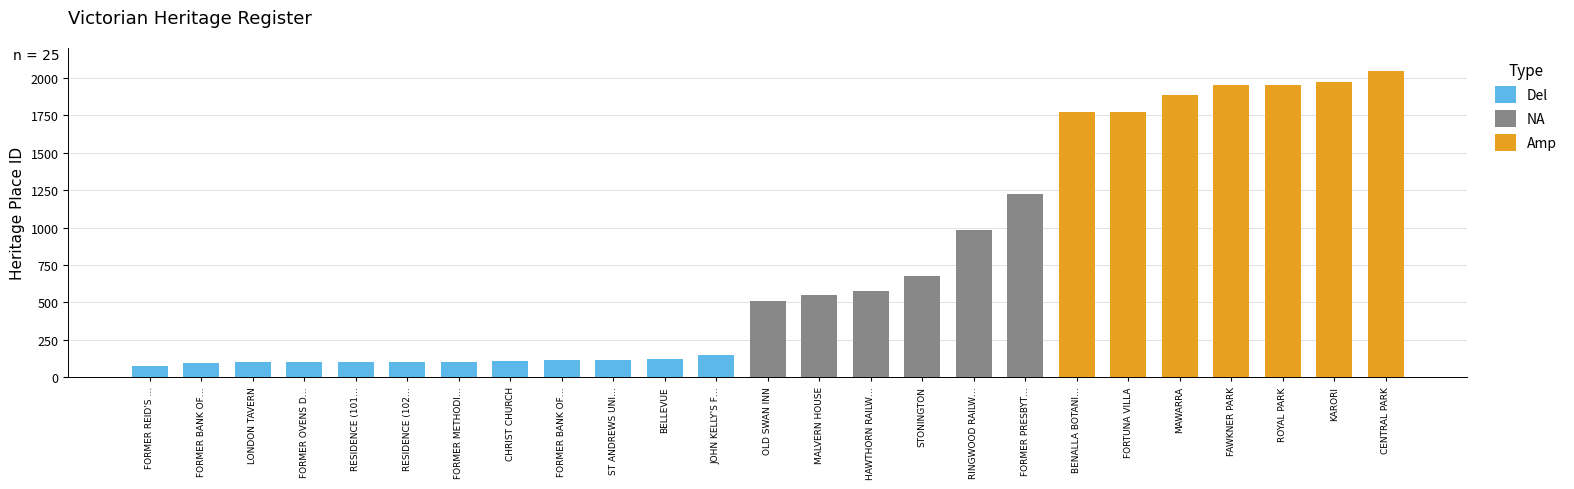

Between RESIDENCE (102) and KARORI, which is larger?

KARORI